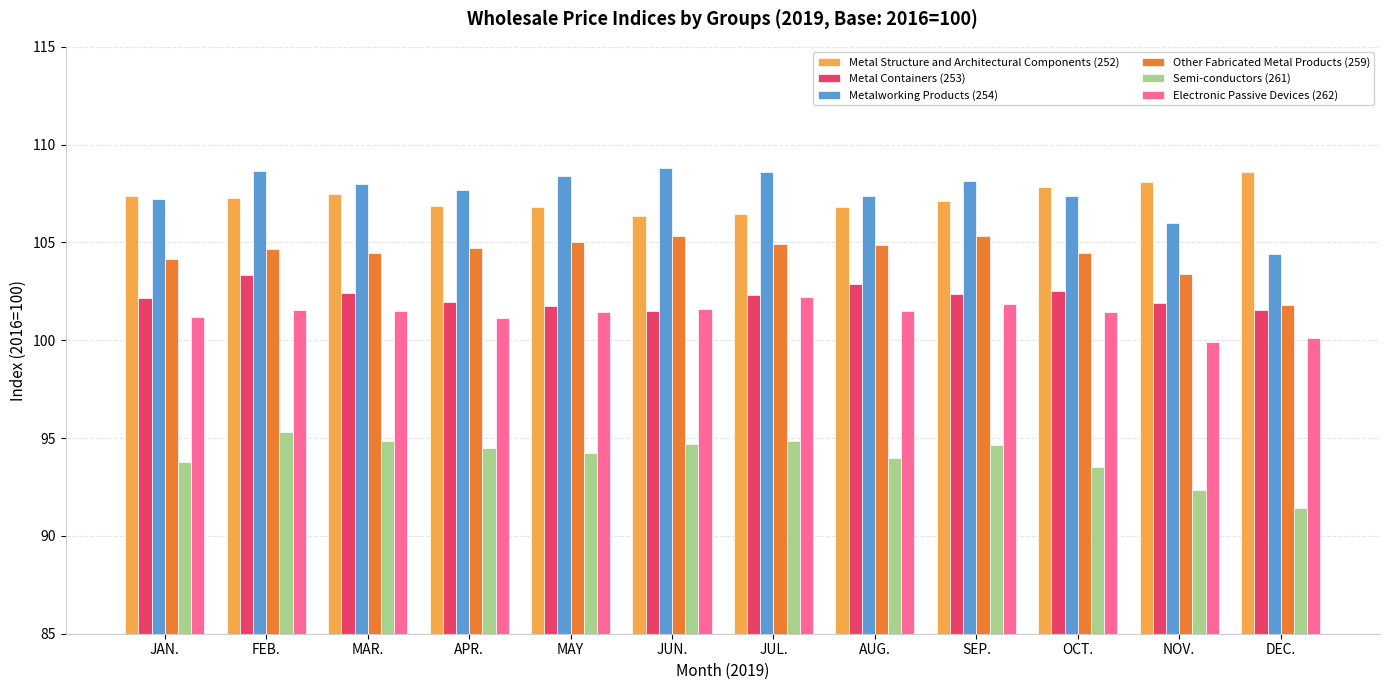

What is the value of the Semi-conductors (261) bar at the 2nd from the left?

95.3